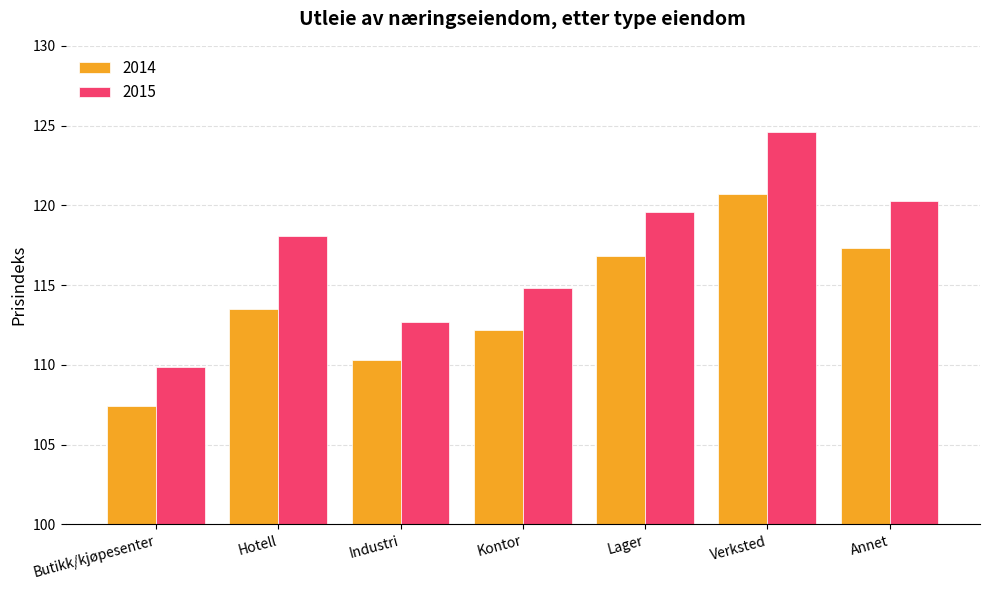

What is the value of the 2014 bar at the 5th from the left?

116.8